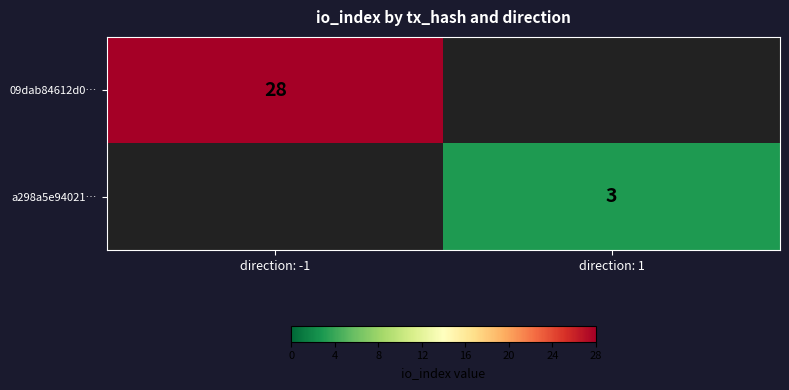

At how many categories does at least one series exceed 2?

2